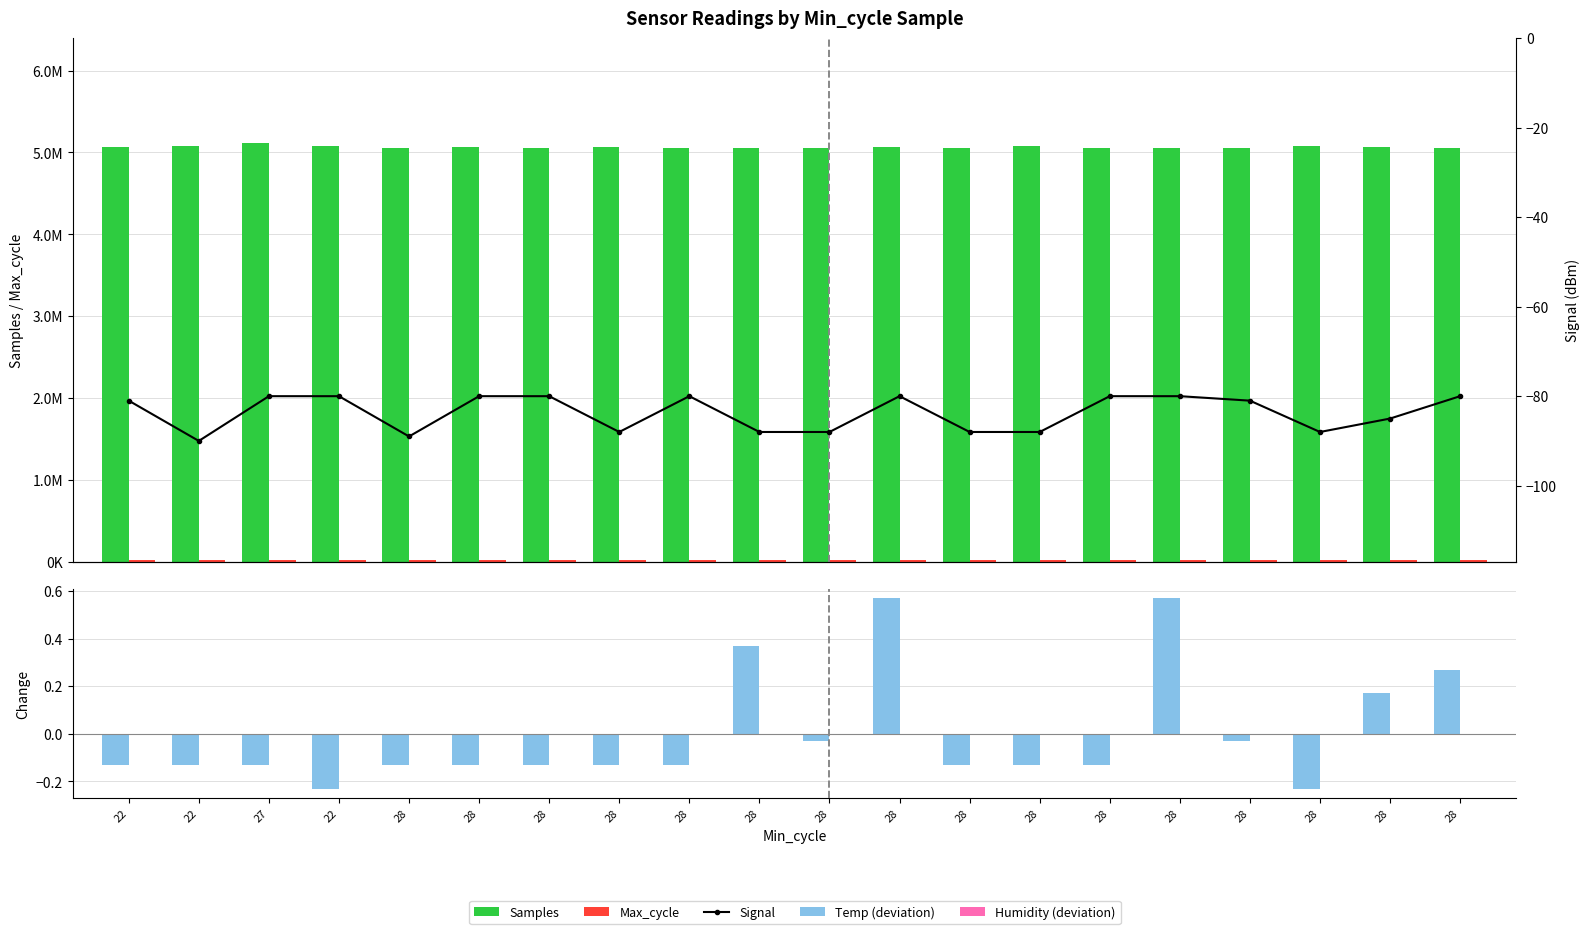

At which label does Max_cycle first exceed 19927?

22